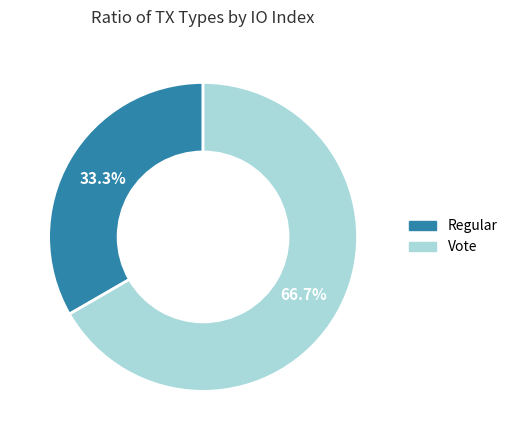

To the nearest percent, what portion does Regular represent?

33%